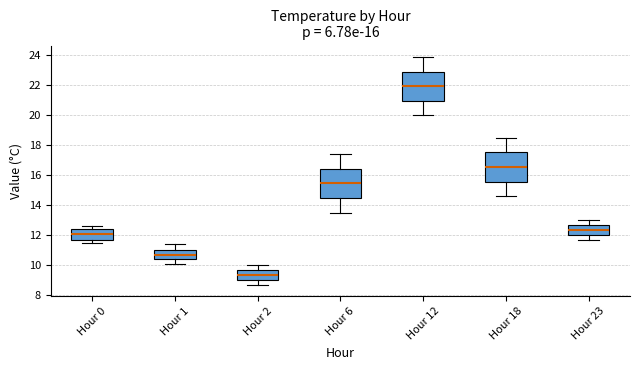

Reading left to right, read every box against the y-axis: the position of its median line, the range the box covers, and the ends of its whiskers. The values are not printed on the chart, so give them approximately, as read against the axis.

Hour 0: median 12.0, box 11.8 to 12.4, whiskers 11.6 to 12.6
Hour 1: median 10.8, box 10.4 to 11.0, whiskers 10.2 to 11.4
Hour 2: median 9.4, box 9.0 to 9.8, whiskers 8.8 to 10.0
Hour 6: median 15.4, box 14.4 to 16.4, whiskers 13.6 to 17.4
Hour 12: median 22.0, box 21.0 to 23.0, whiskers 20.0 to 24.0
Hour 18: median 16.6, box 15.6 to 17.6, whiskers 14.6 to 18.6
Hour 23: median 12.4, box 12.0 to 12.8, whiskers 11.8 to 13.0